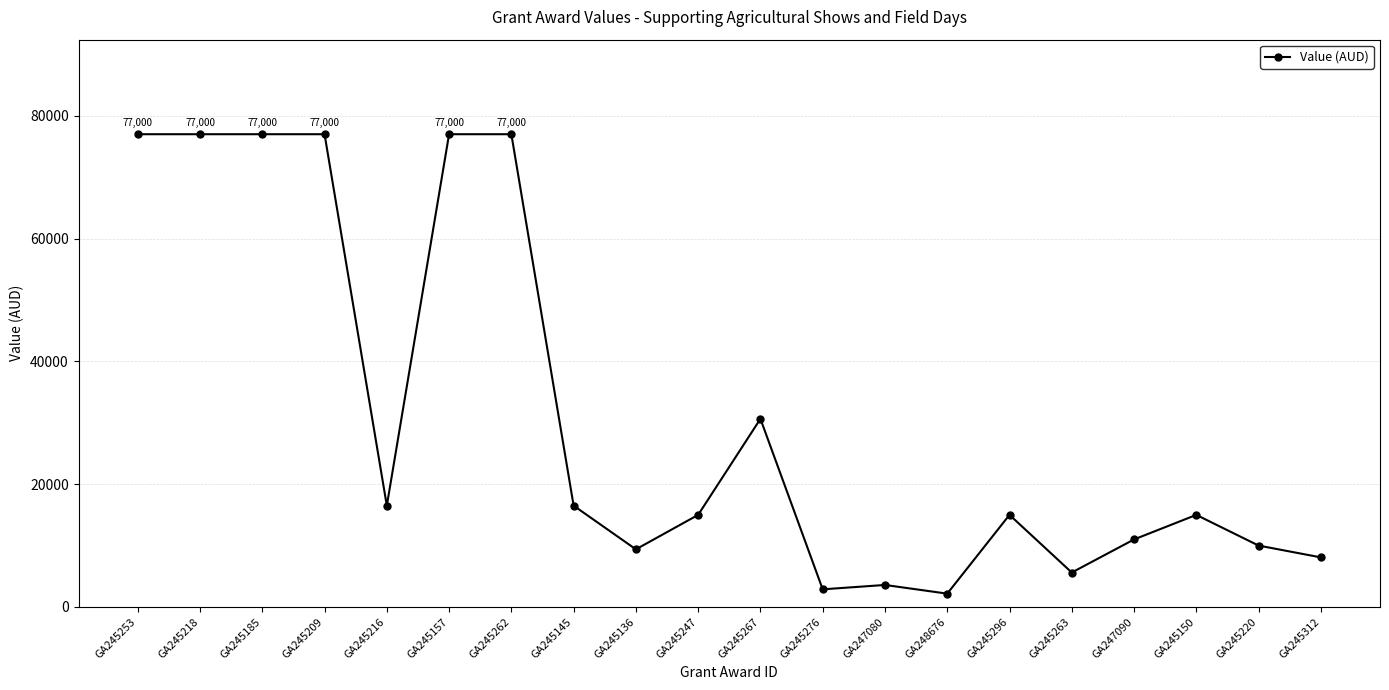

The value at GA245150 is 15000.0. True or false?

True